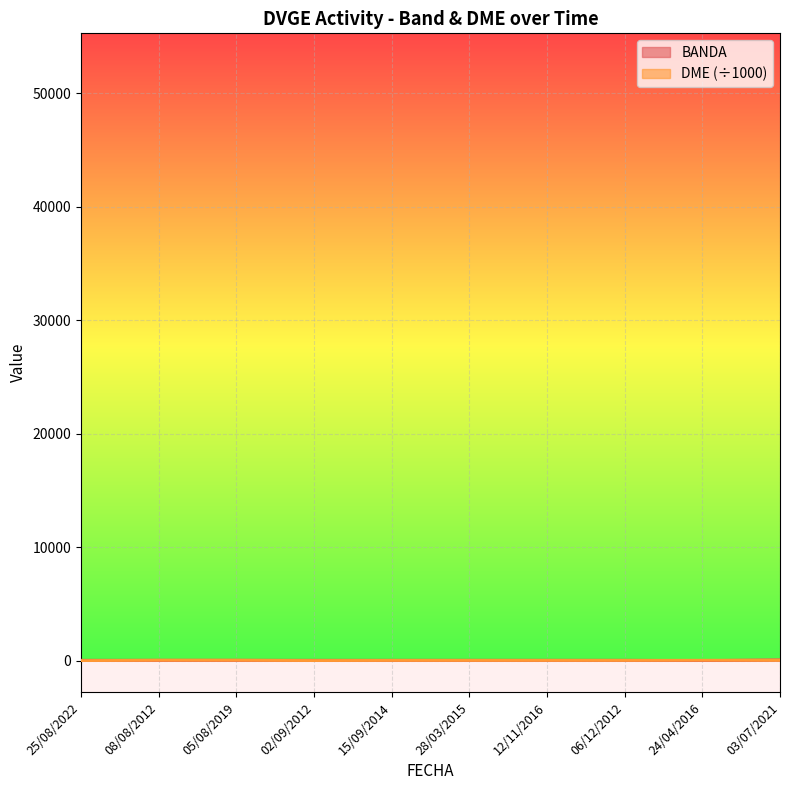

Which series has the largest total across all categories?

BANDA